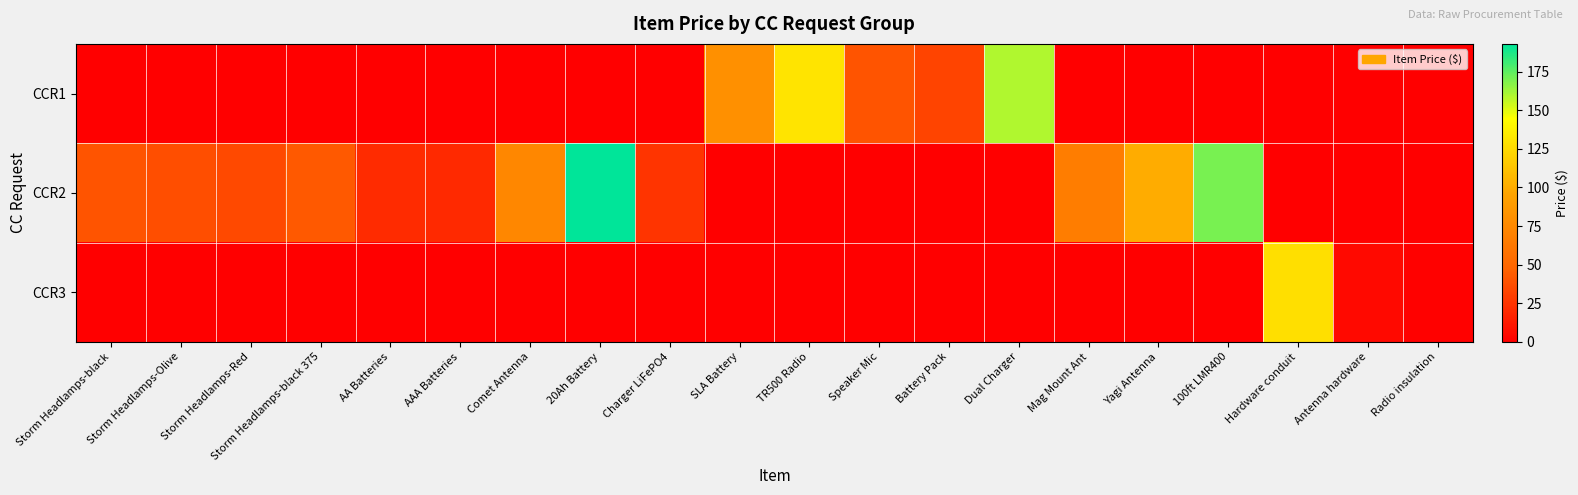

At which category is the sum across all series the highest?

20Ah Battery